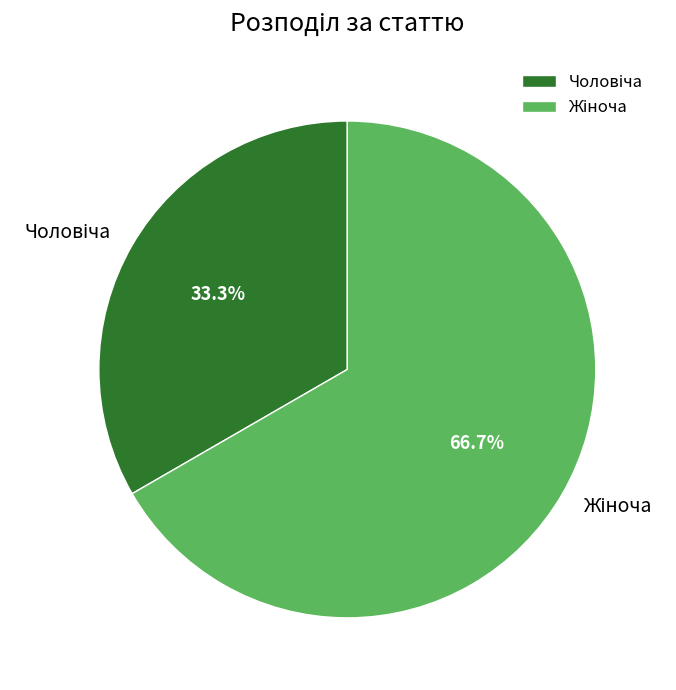

To the nearest percent, what is the difference between the largest and smallest slice percentages?

33%